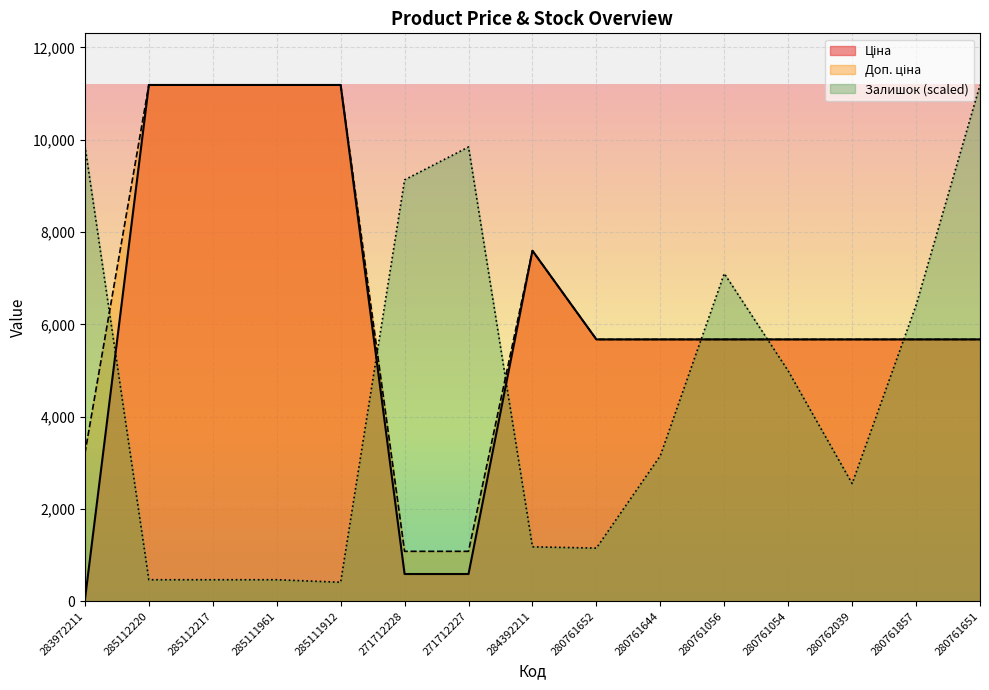

What is the total value across all series at 280761056?

18449.9